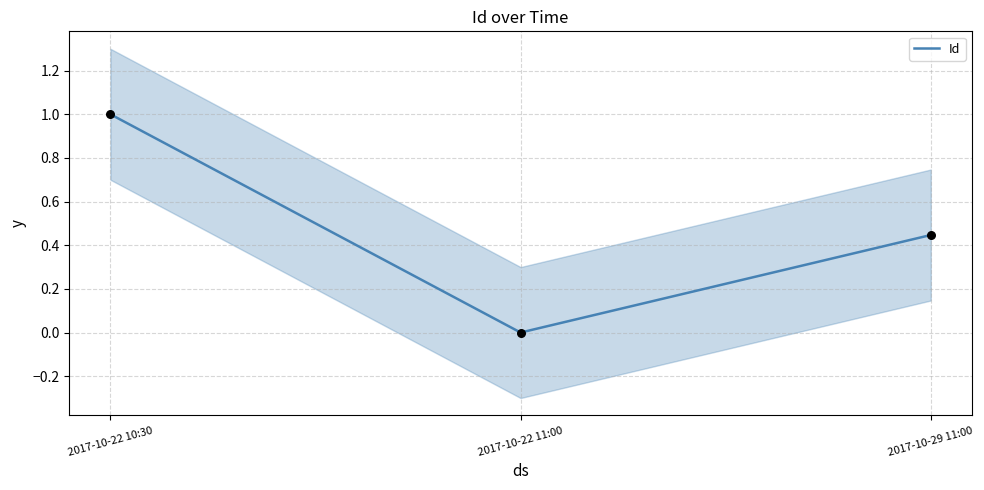

What is the change in value from 2017-10-22 11:00 to 2017-10-29 11:00?

+0.4